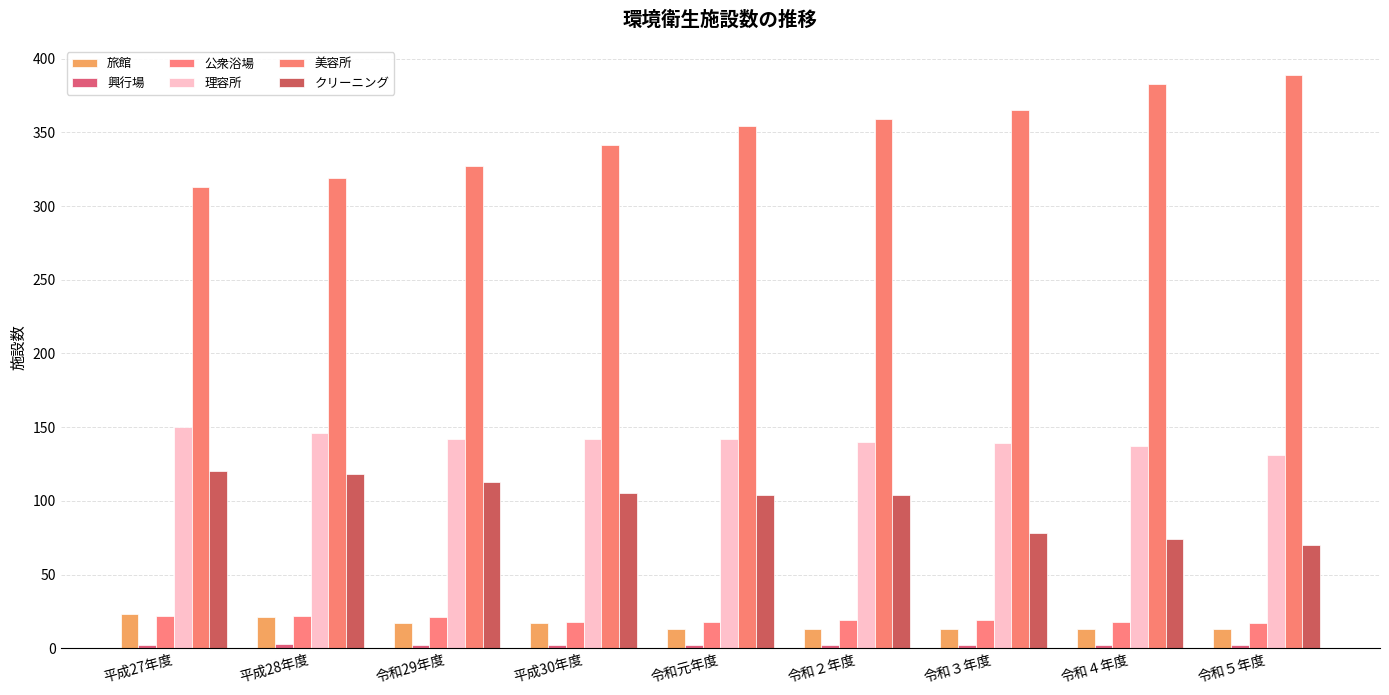

List the labels in order of クリーニング value, smallest first.

令和５年度, 令和４年度, 令和３年度, 令和元年度, 令和２年度, 平成30年度, 令和29年度, 平成28年度, 平成27年度